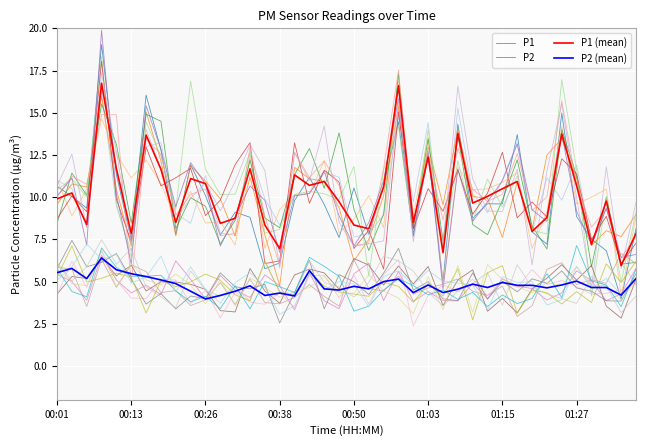

Is it true that P2 equals 3.2 at 33?

False